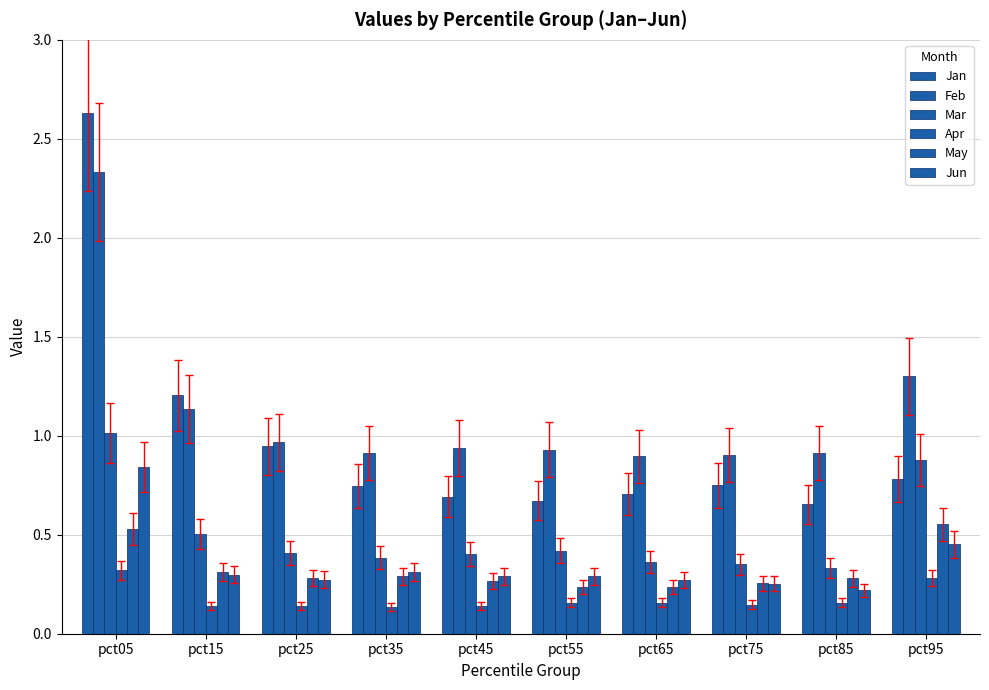

What is the average value of the May series?

0.3